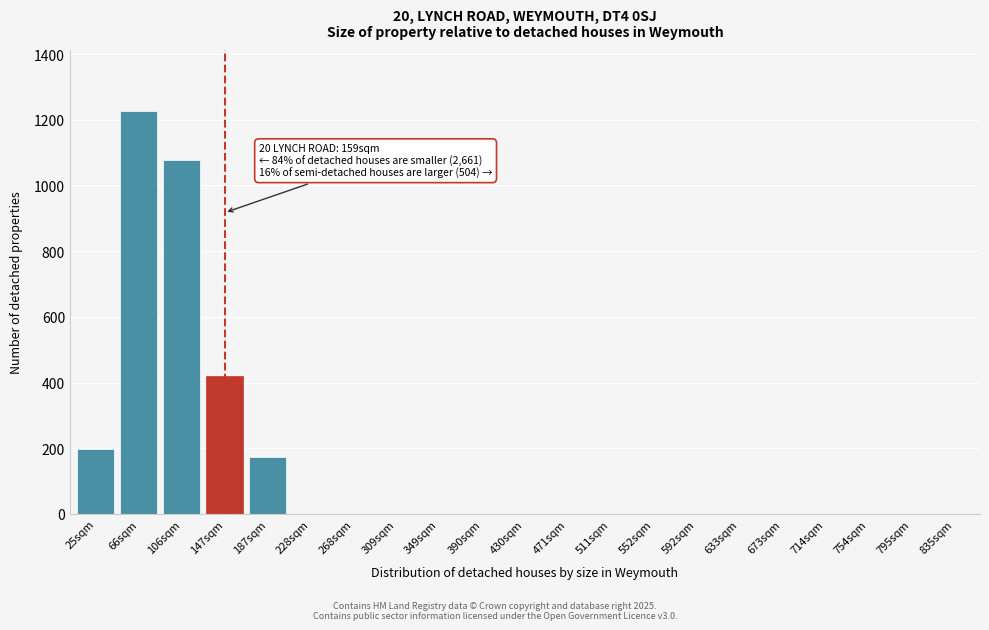

Reading right to left, transcribe all the data shown in this chart.

835sqm=0	795sqm=0	754sqm=0	714sqm=0	673sqm=0	633sqm=0	592sqm=0	552sqm=0	511sqm=0	471sqm=0	430sqm=0	390sqm=0	349sqm=0	309sqm=0	268sqm=0	228sqm=0	187sqm=173	147sqm=421	106sqm=1079	66sqm=1228	25sqm=197